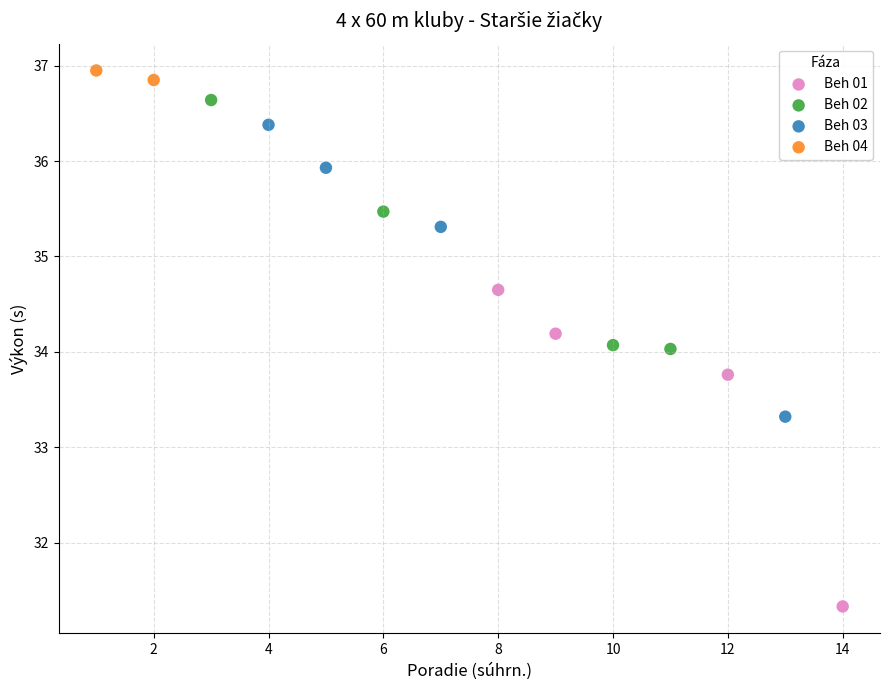

What are all the series names shown in the legend?

Beh 01, Beh 02, Beh 03, Beh 04